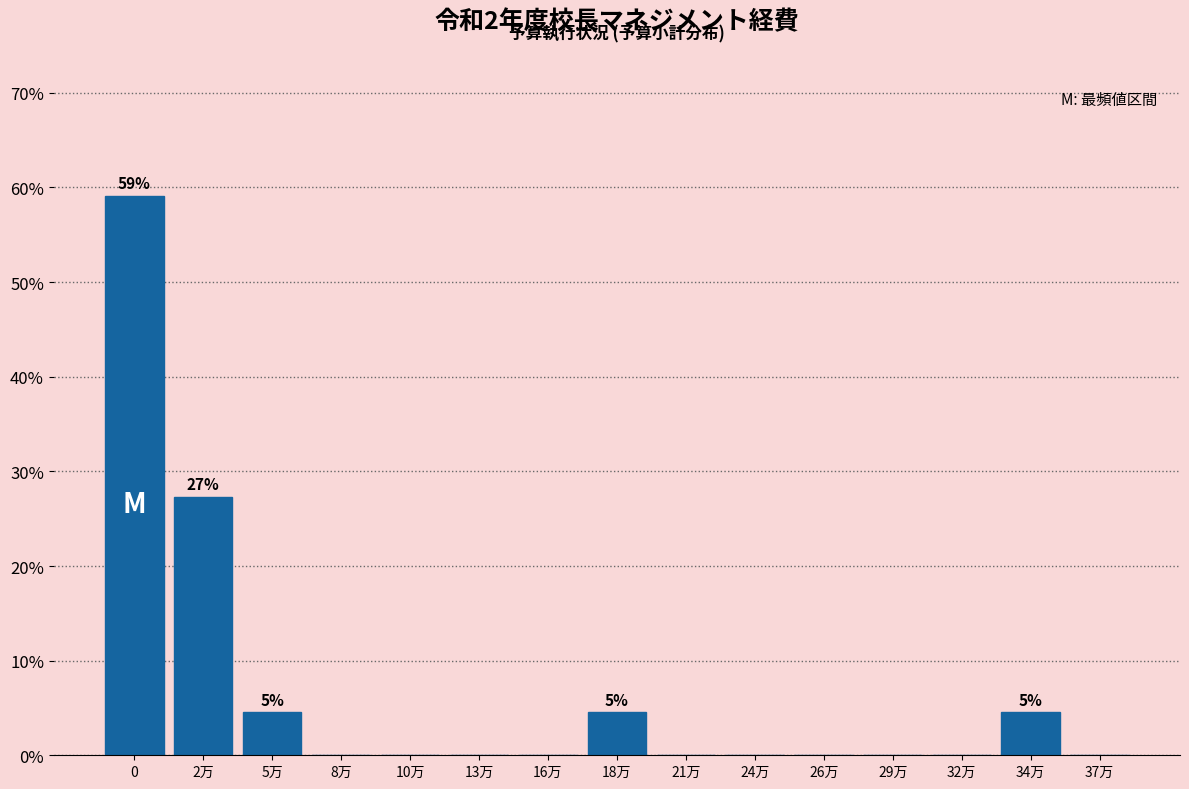

Reading right to left, what are all the values shown in this chart?

37万=0.0	34万=4.5	32万=0.0	29万=0.0	26万=0.0	24万=0.0	21万=0.0	18万=4.5	16万=0.0	13万=0.0	10万=0.0	8万=0.0	5万=4.5	2万=27.3	0=59.1